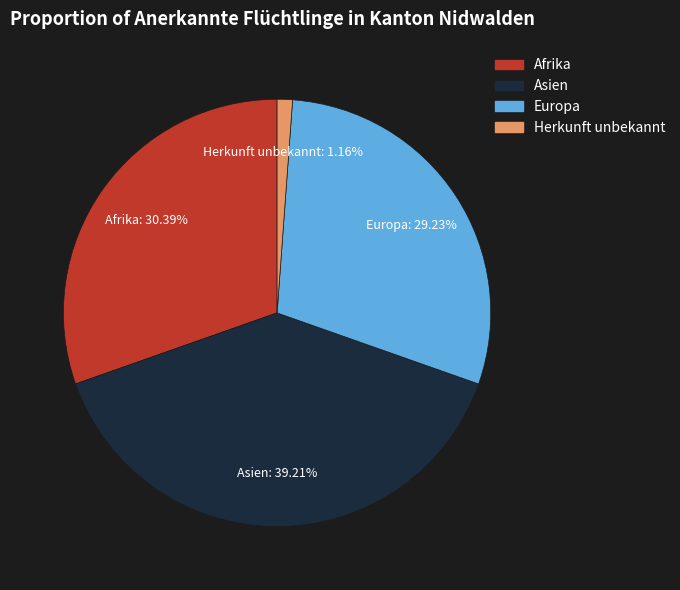

To the nearest percent, what portion does Afrika represent?

30%